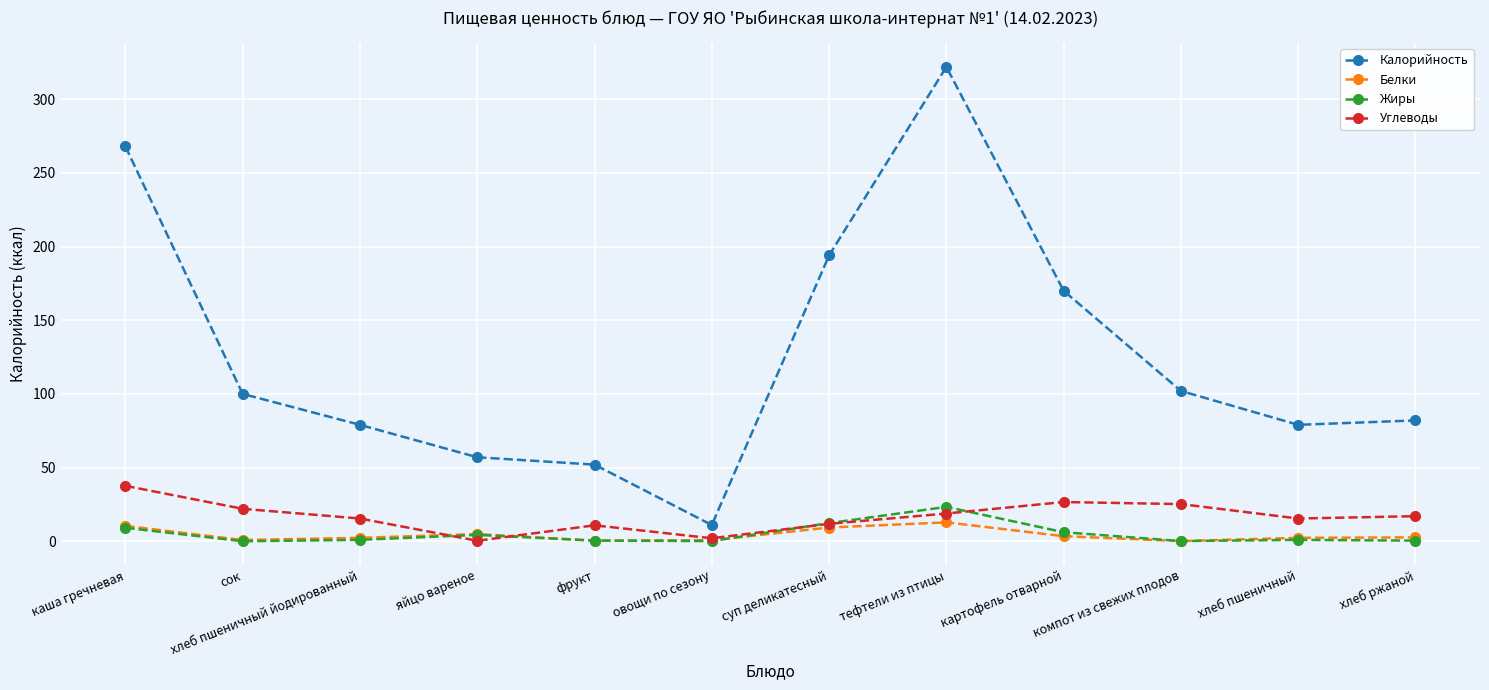

Is it true that Углеводы equals 18.8 at тефтели из птицы?

True